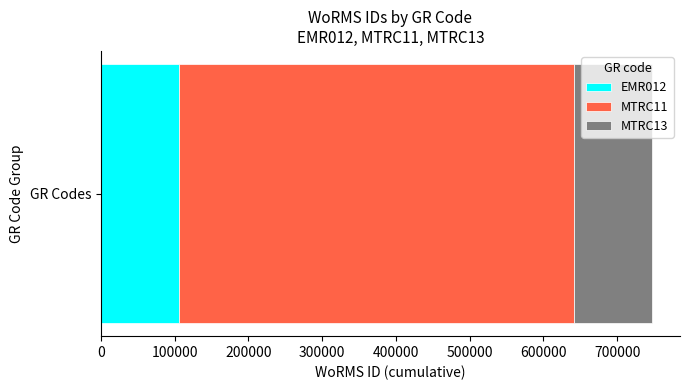

Rank the categories by EMR012 value from highest to lowest.

GR Codes